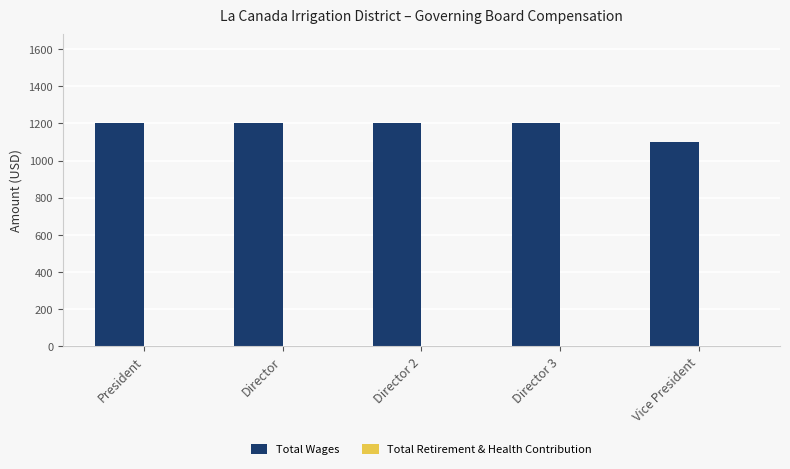

What position from the left is Director 3?

4